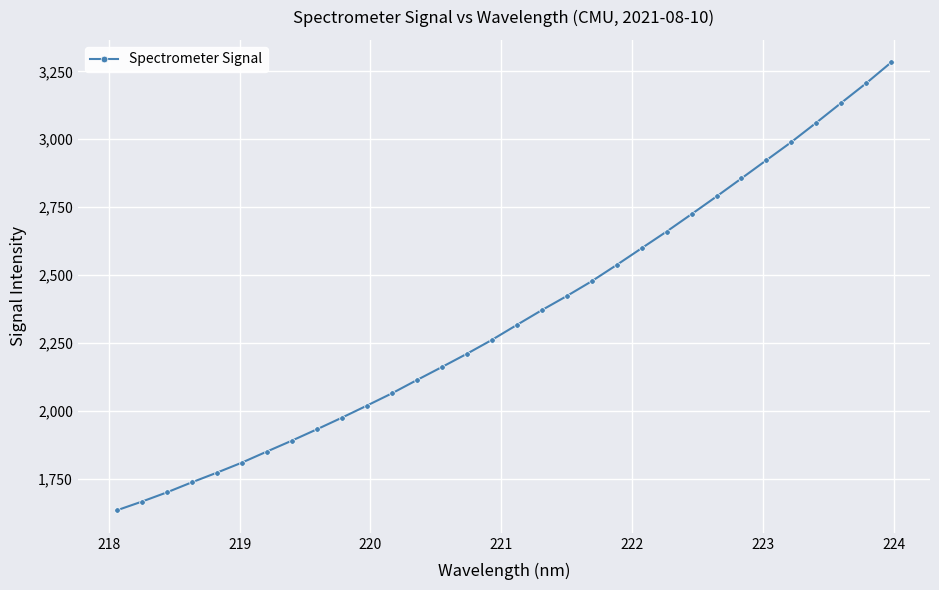

Reading right to left, extract all data points from this chart.

3283.6	3206.8	3134.5	3061.4	2990.1	2923.2	2856.0	2789.4	2724.3	2660.2	2598.7	2537.1	2477.1	2422.5	2370.4	2315.9	2260.8	2209.7	2160.9	2112.9	2064.0	2018.8	1974.4	1931.6	1889.9	1849.7	1808.9	1771.9	1736.4	1699.3	1665.3	1633.3